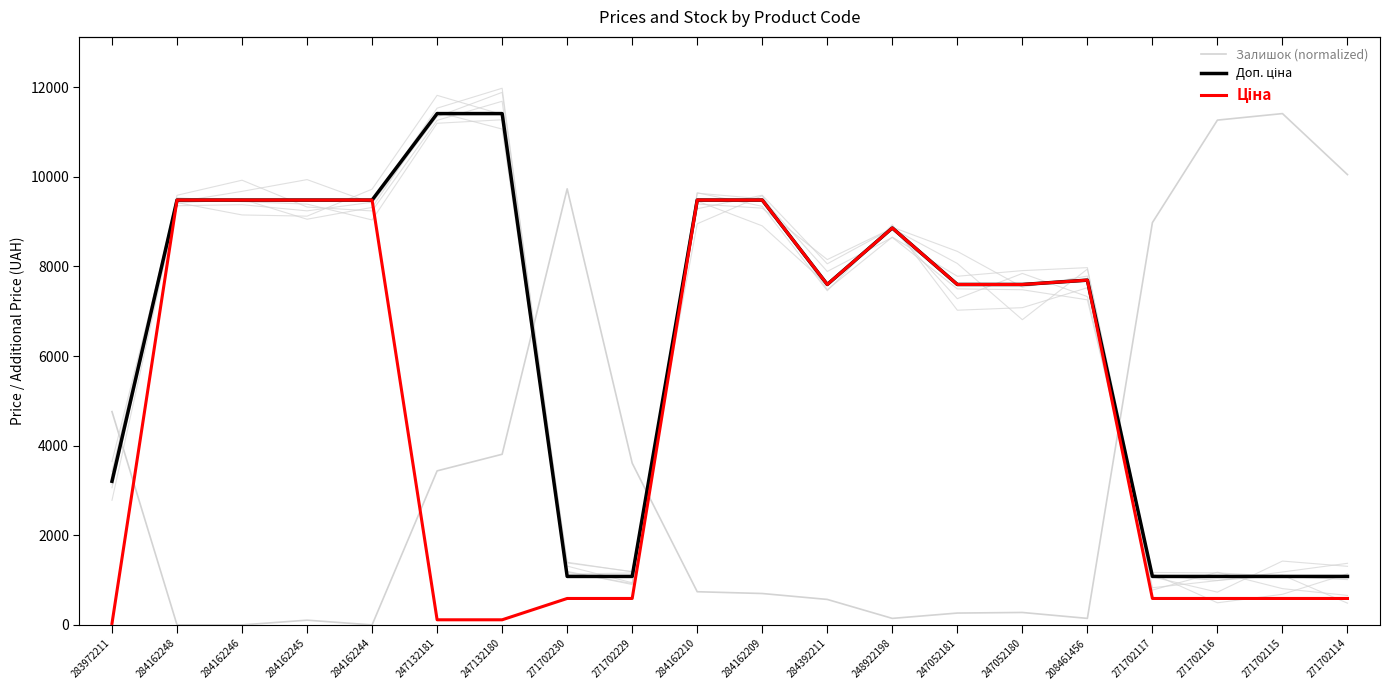

How many interior local peaks does the Ціна series have?

2